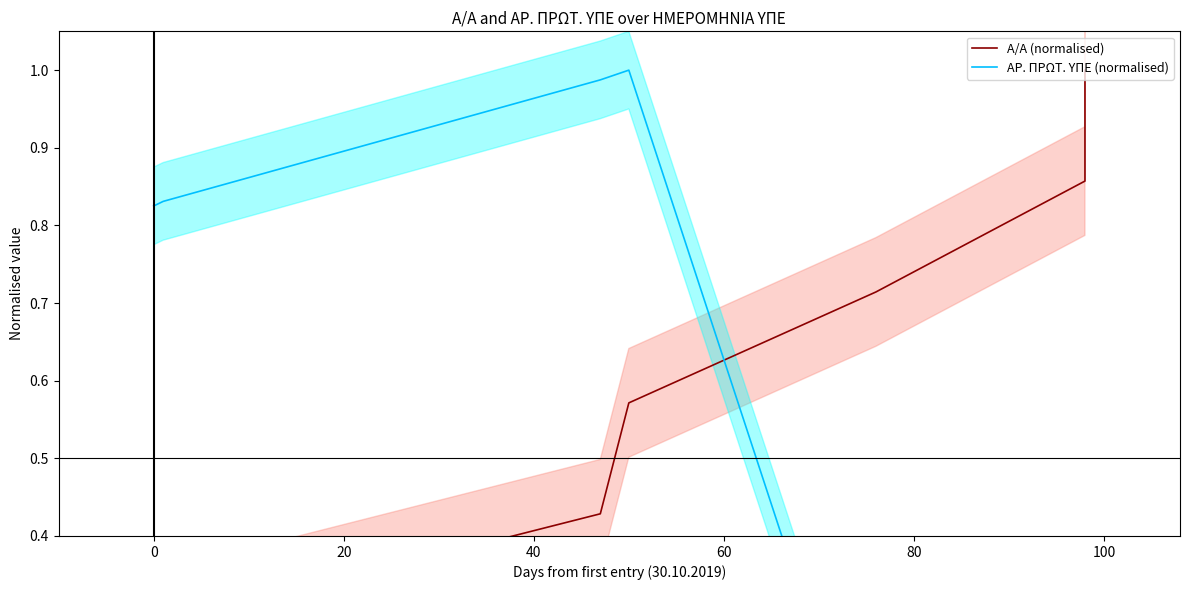

Which series has the largest range (max minus min)?

ΑΡ. ΠΡΩΤ. ΥΠΕ (normalised)